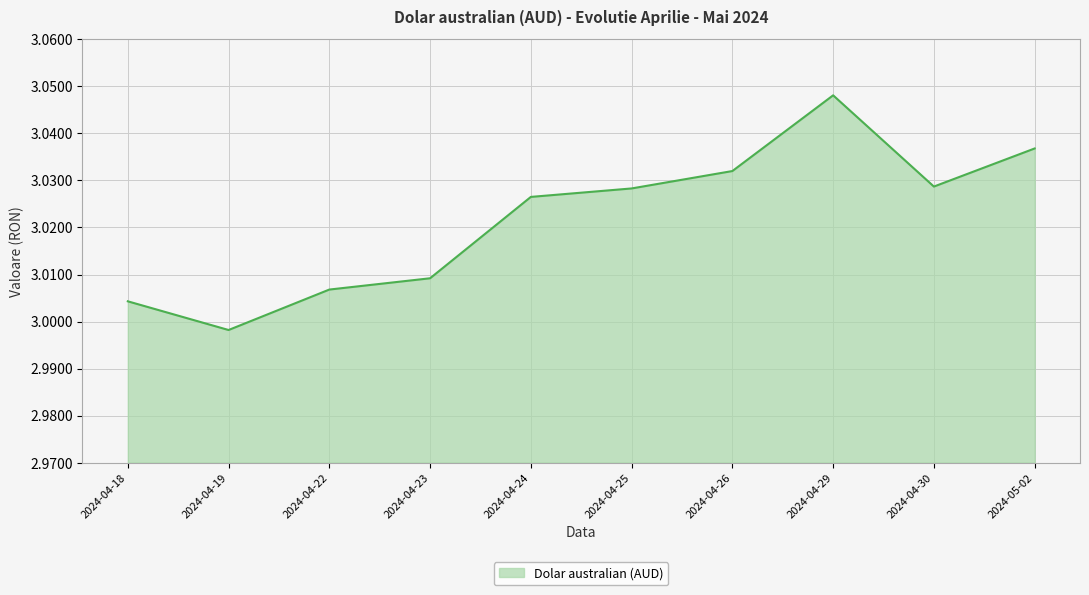

What is the sum of all values?

30.2